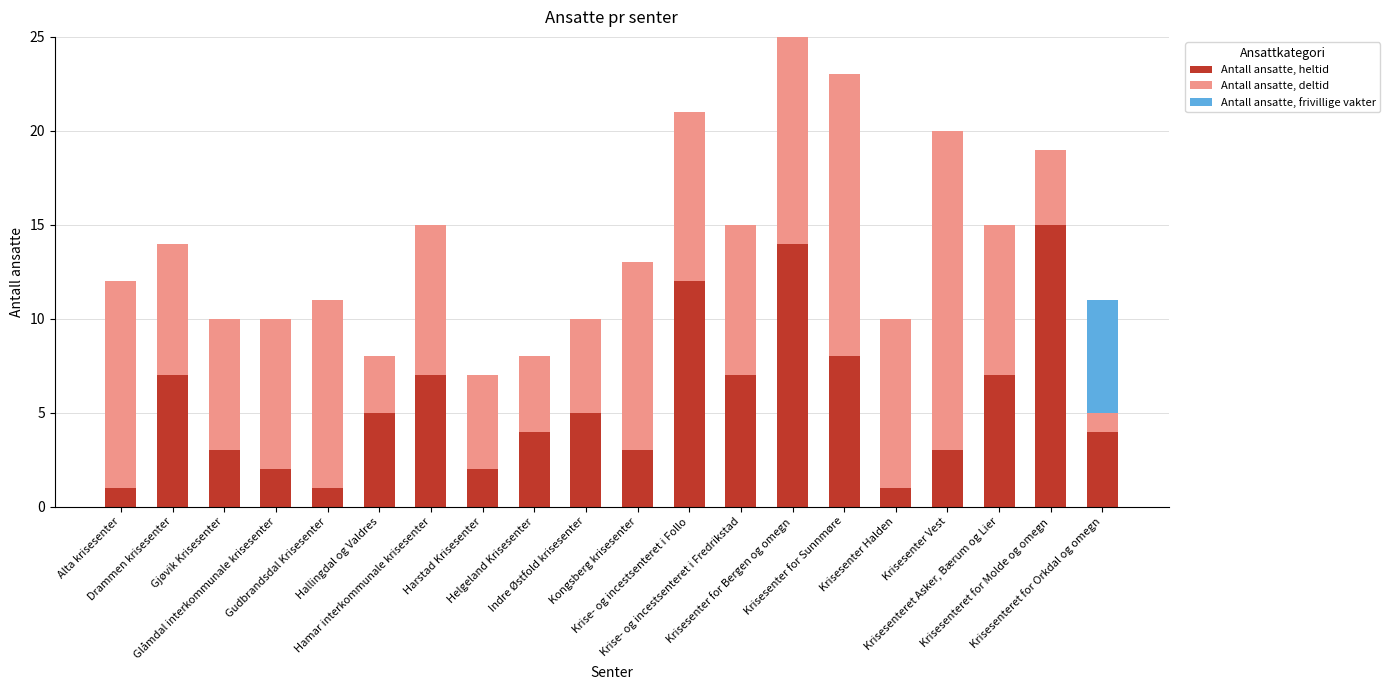

What is the total value across all series at Glåmdal interkommunale krisesenter?

10